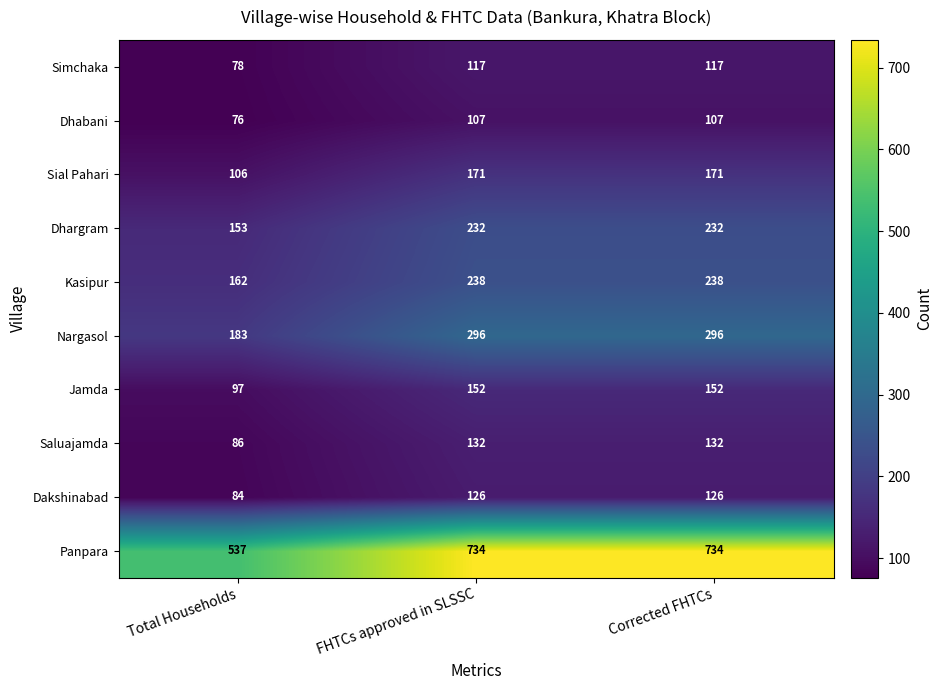

Which series has the largest total across all categories?

Panpara